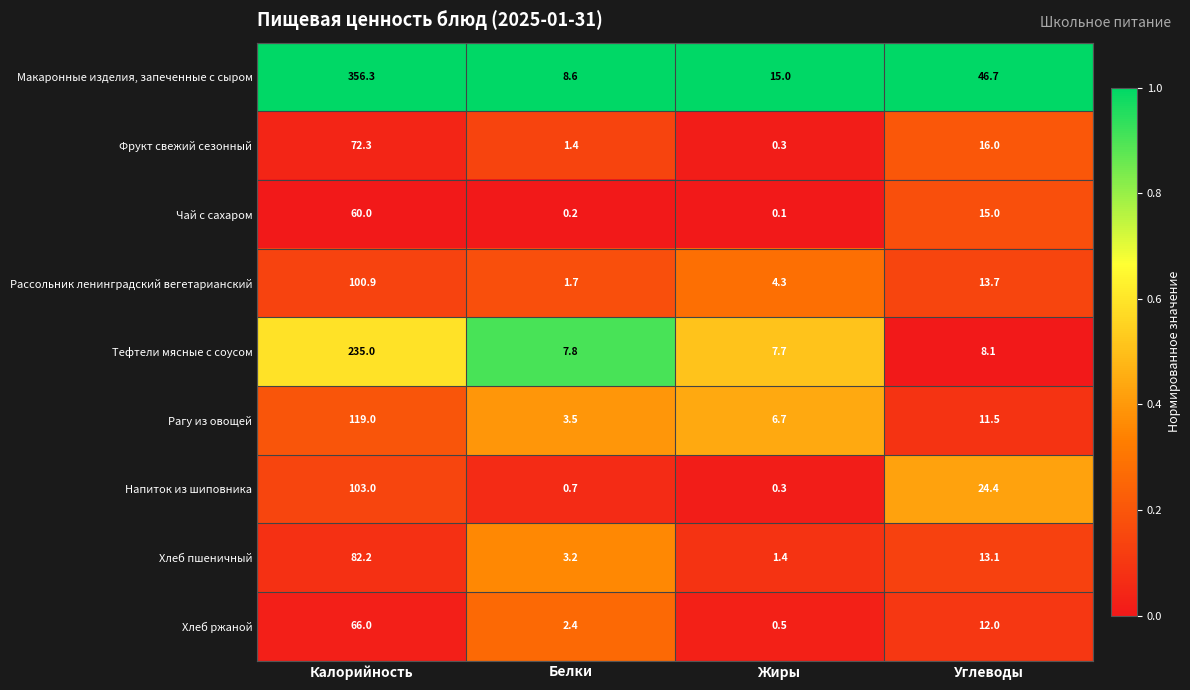

What is the total value across all series at Белки?

29.5